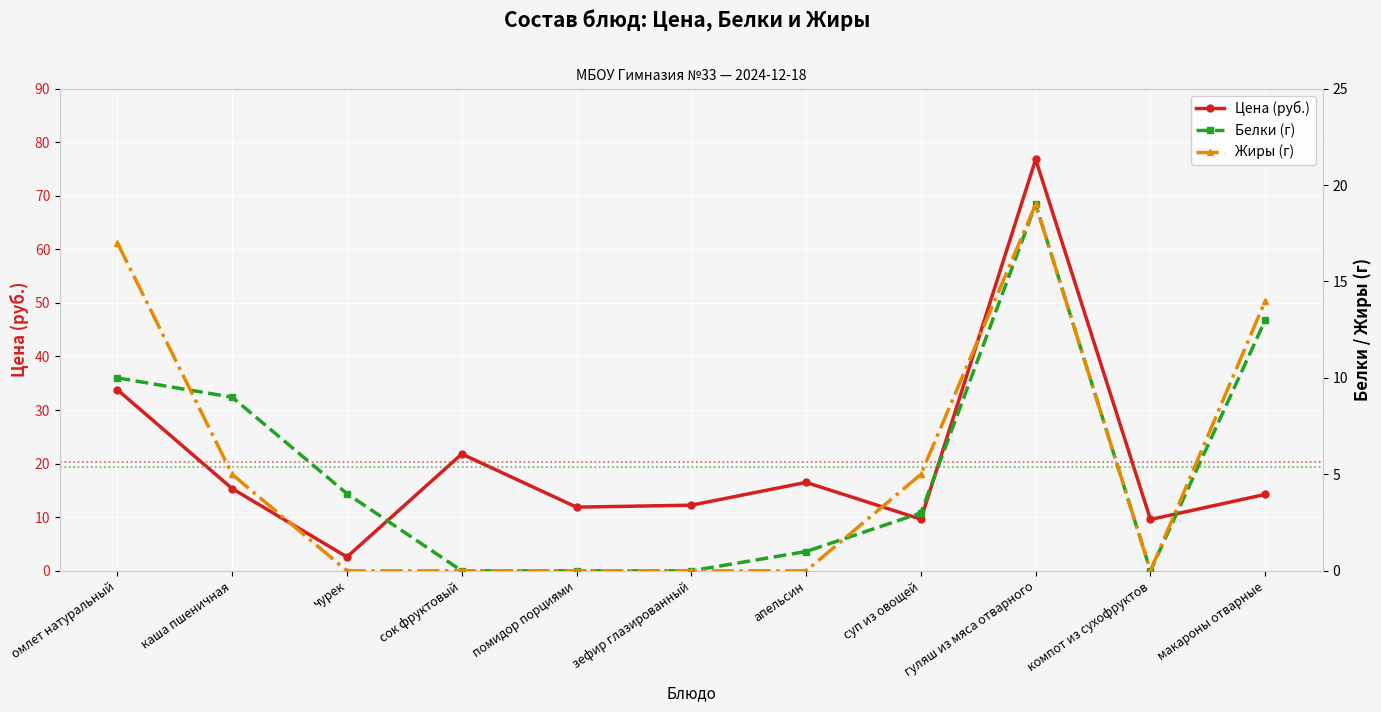

The value of Цена (руб.) at апельсин is 16.5. True or false?

True